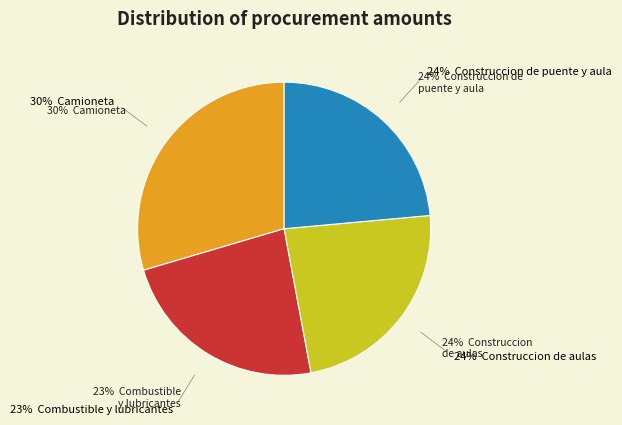

How many slices are in this pie chart?

4